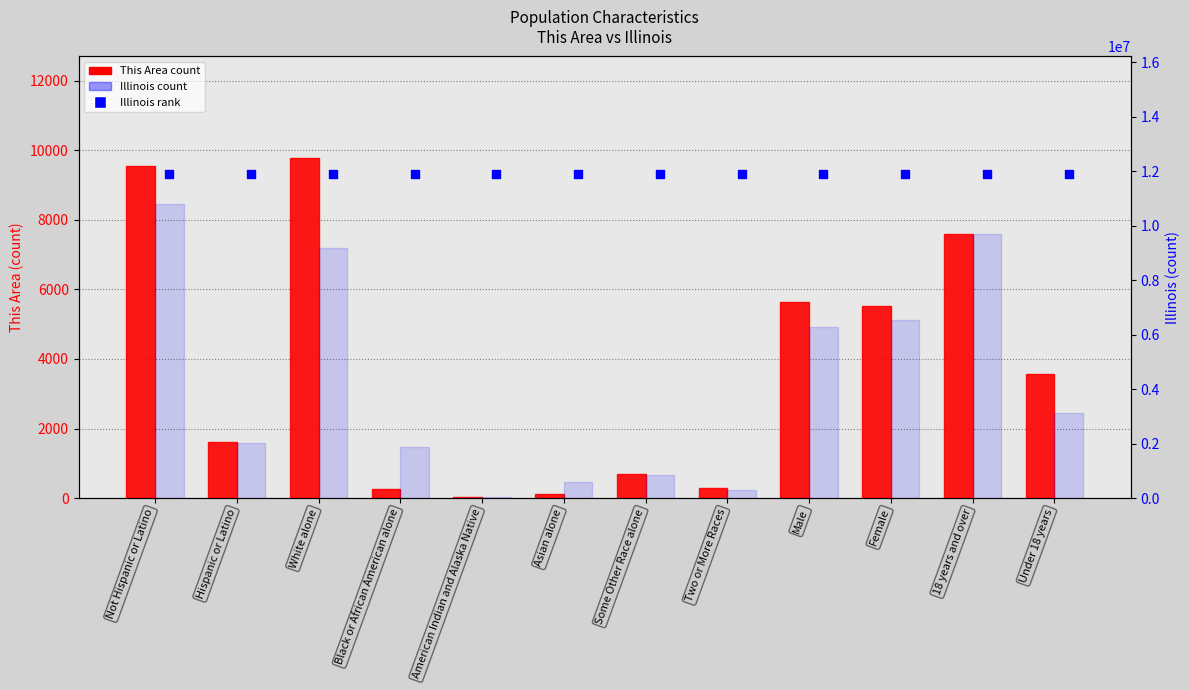

Which series has the widest spread of Y values?

Illinois (count)